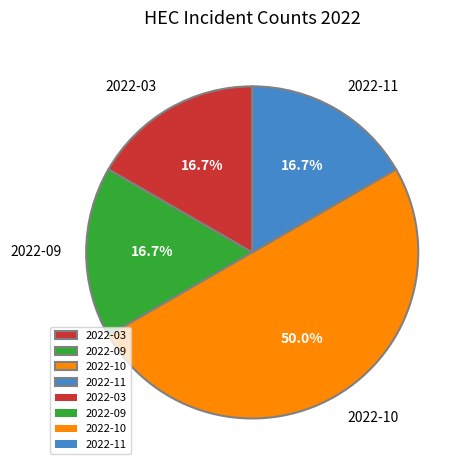

To the nearest percent, what portion does 2022-10 represent?

50%